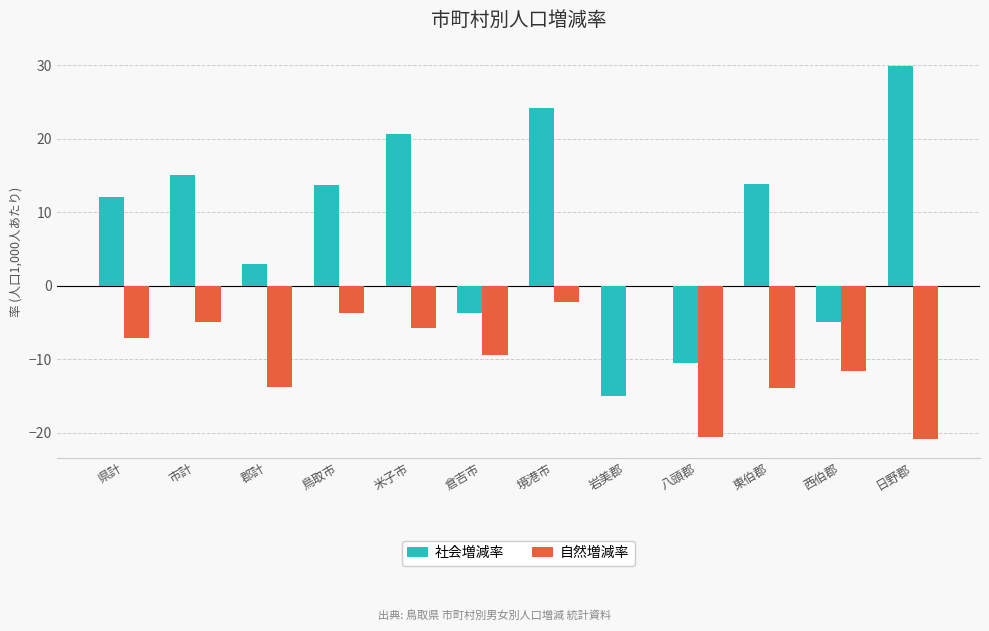

Which series has the widest spread of values?

社会増減率